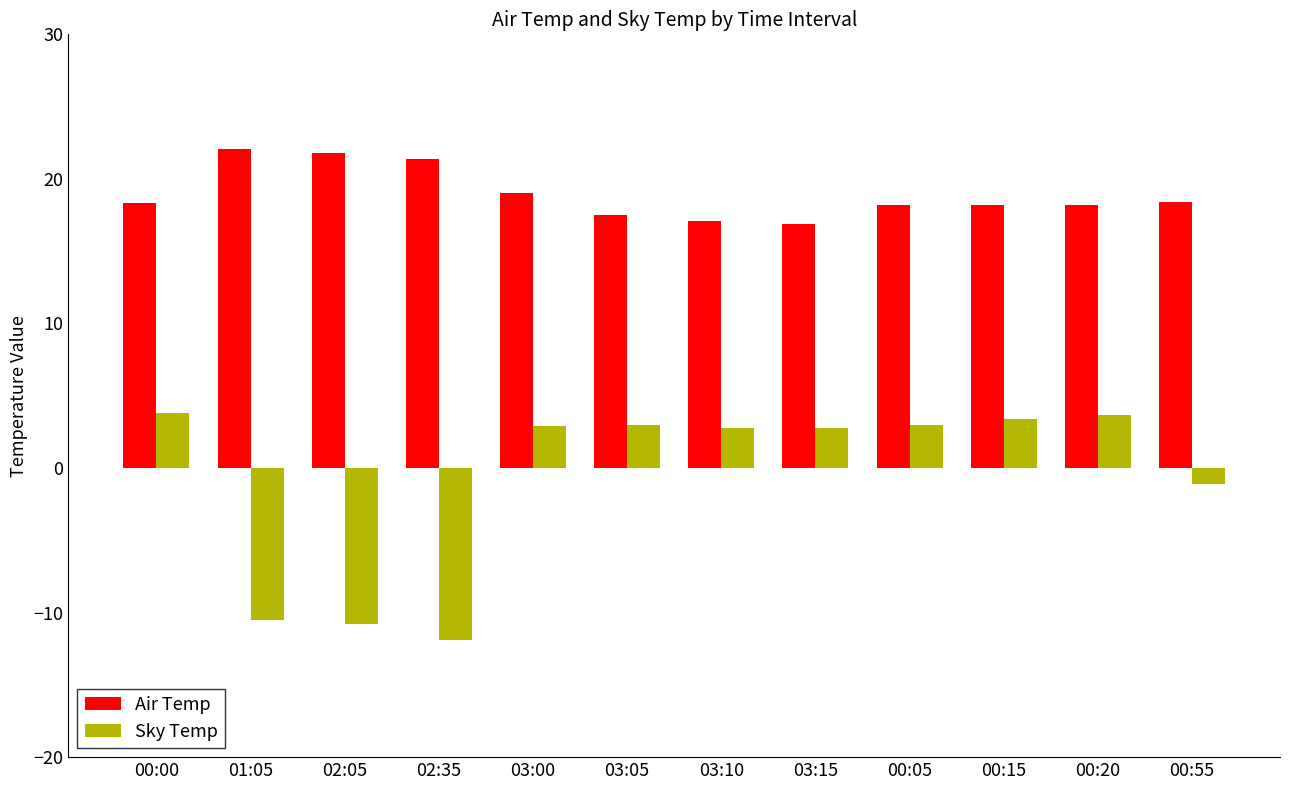

How many bars are there in total?

24